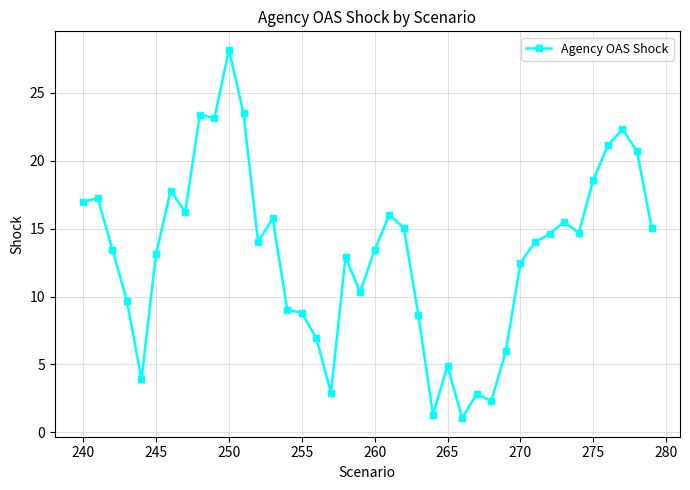

What is the value of the 4th point from the left?

9.7